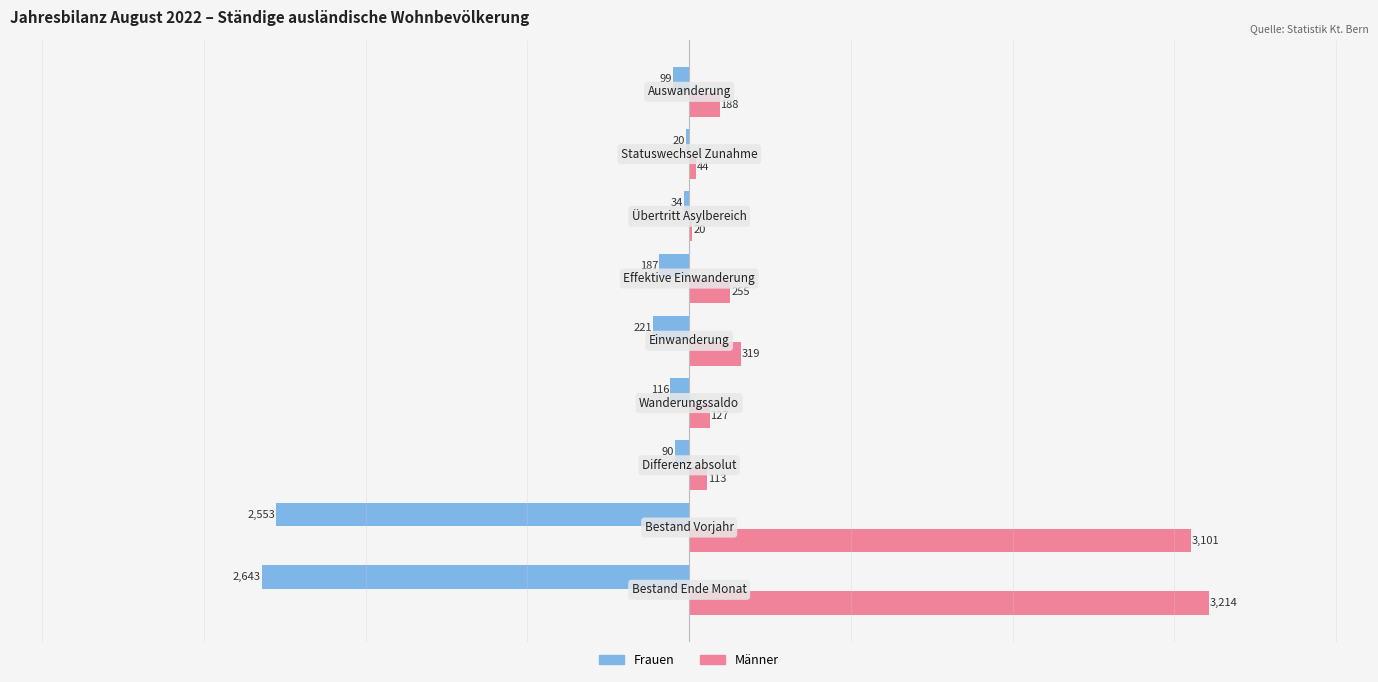

What is the maximum value shown in the chart?

3214